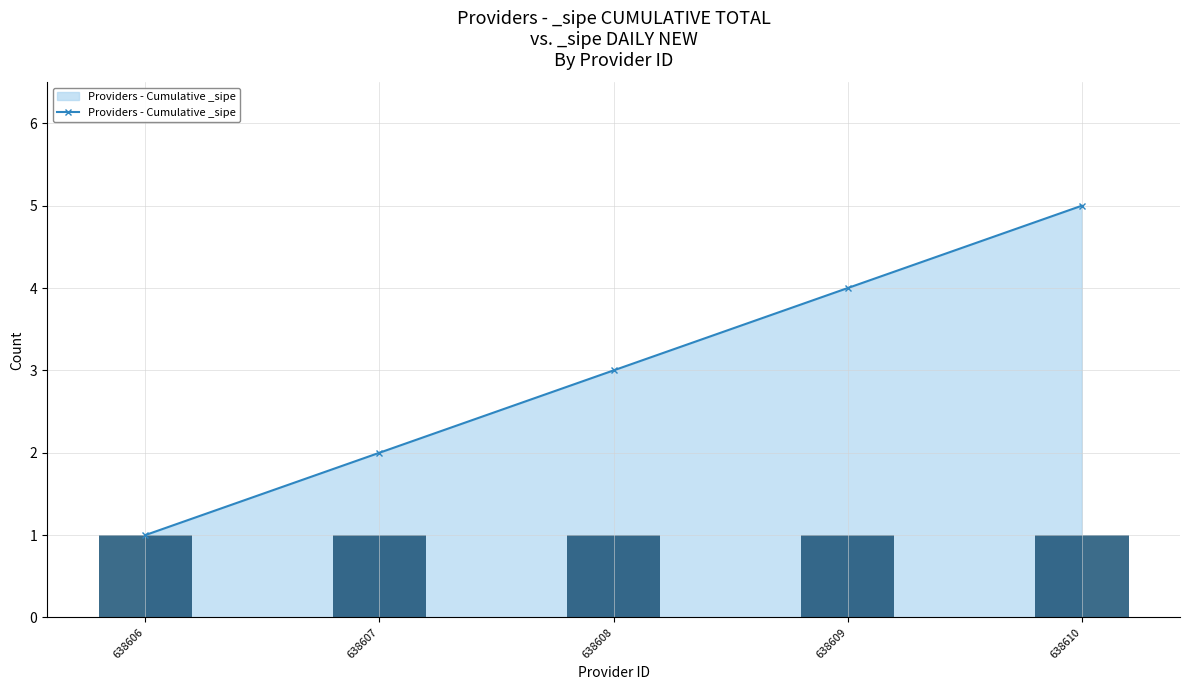

What is the change in value from 638606 to 638610?

+4